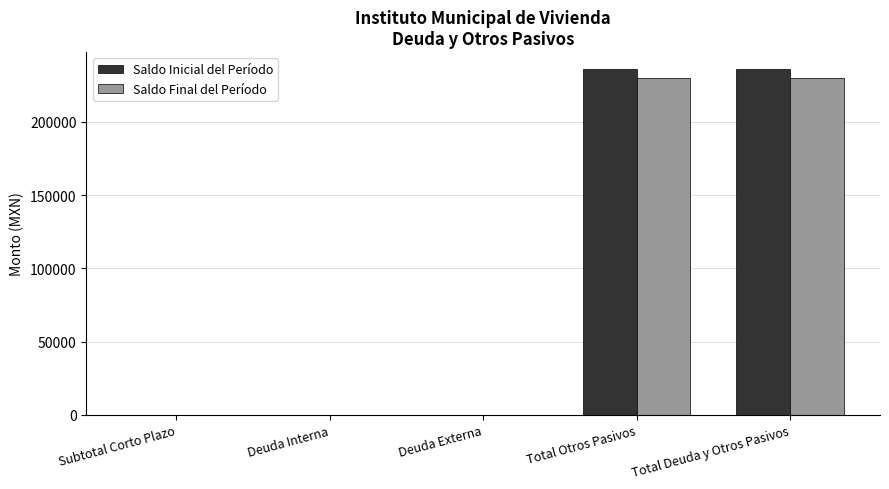

Are the bars horizontal?

No